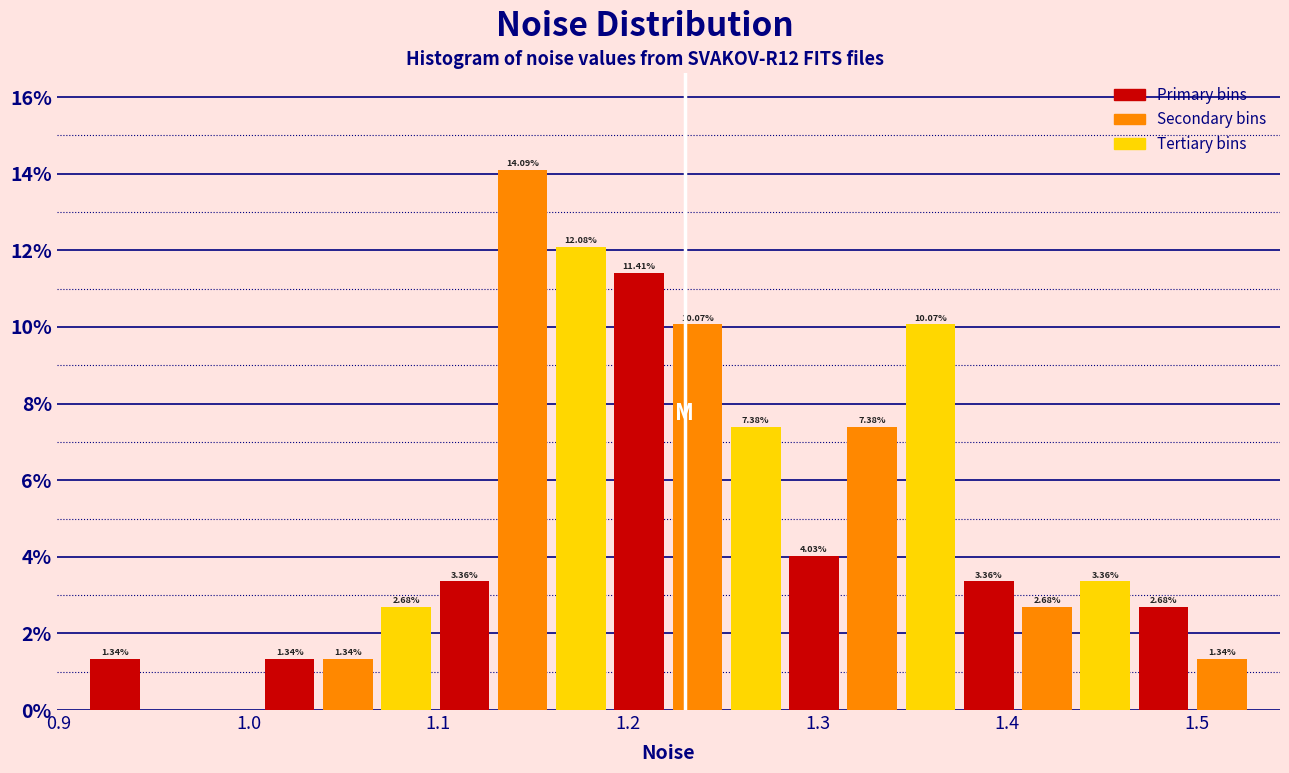

Read against the x-axis, roughly where is the centre of the tallest bar?

1.14